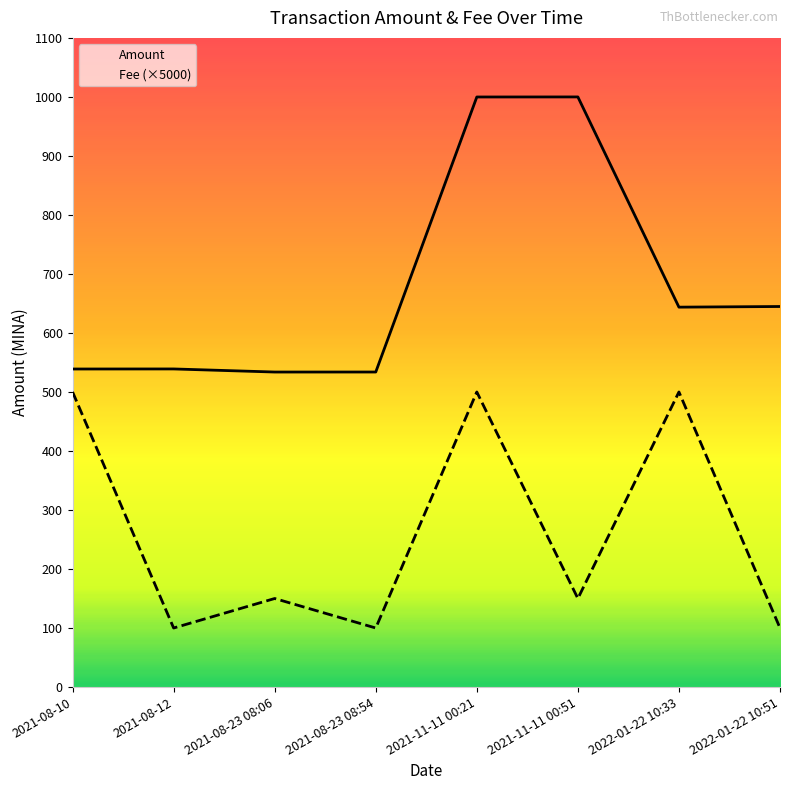

At which label is Fee (×5000) closest to 300?

2021-08-23 08:06